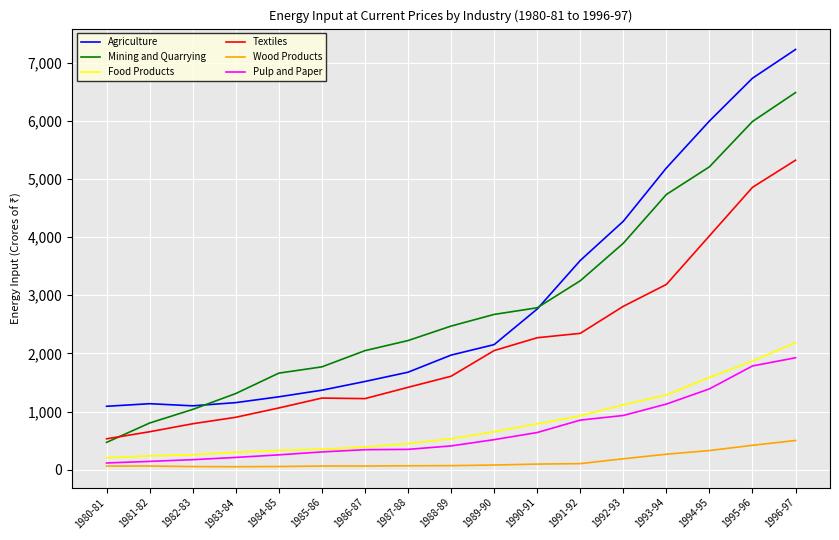

What is the highest value of the Mining and Quarrying series?

6486.1